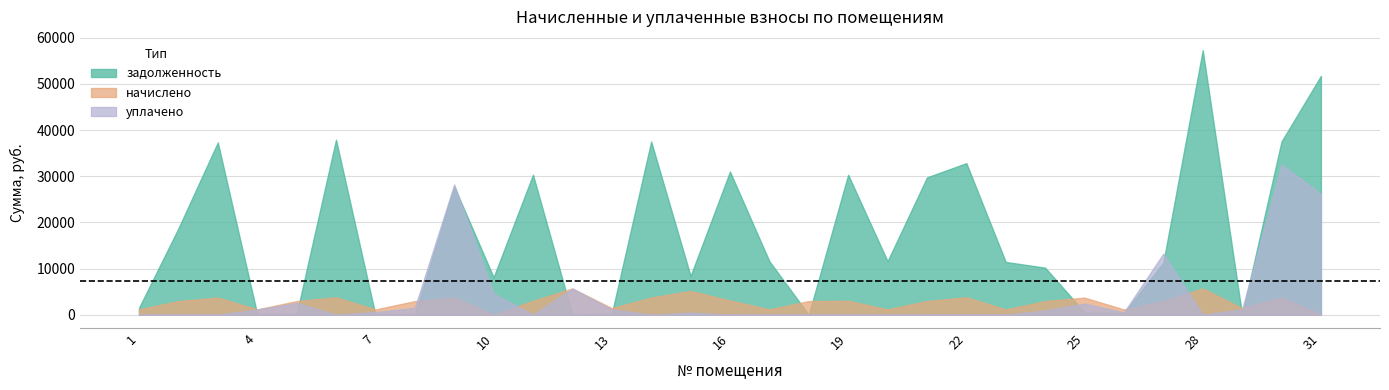

What is the difference between the maximum and minimum values in the задолженность series?

57321.1